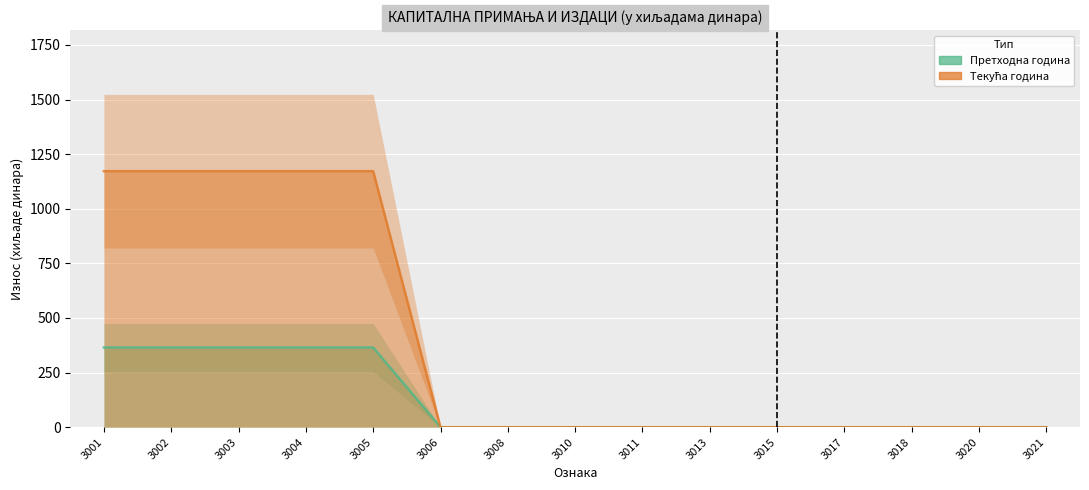

Reading left to right, transcribe all the data shown in this chart.

Претходна година: 365	365	365	365	365	0	0	0	0	0	0	0	0	0	0
Текућа година: 1172	1172	1172	1172	1172	0	0	0	0	0	0	0	0	0	0